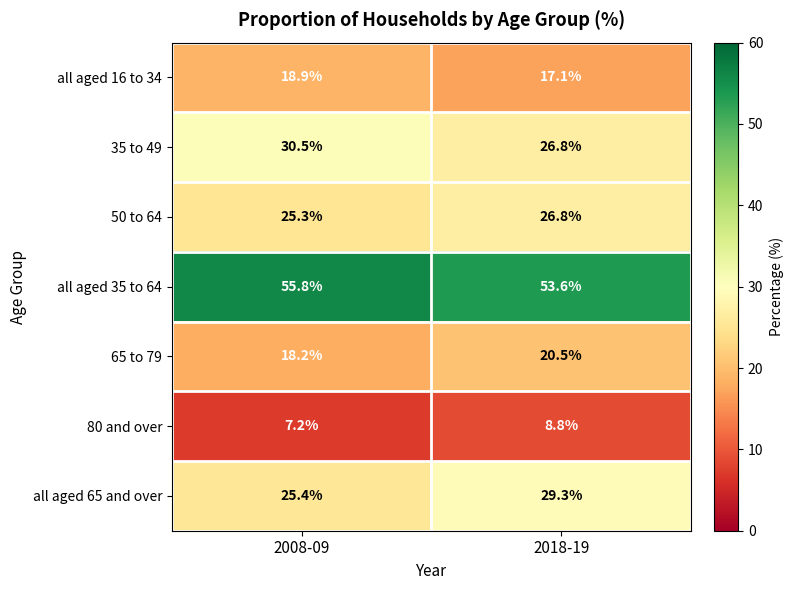

Where does the all aged 65 and over series first go above 29?

2018-19